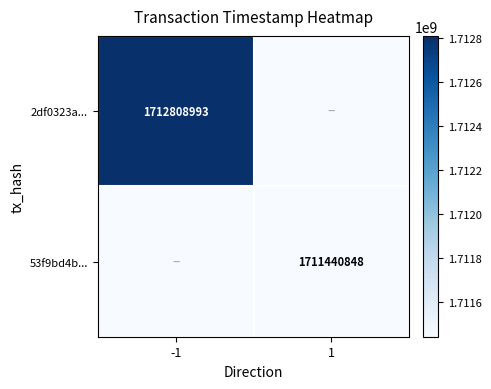

True or false: 53f9bd4b... has a value of 1008032315 at 1.

False